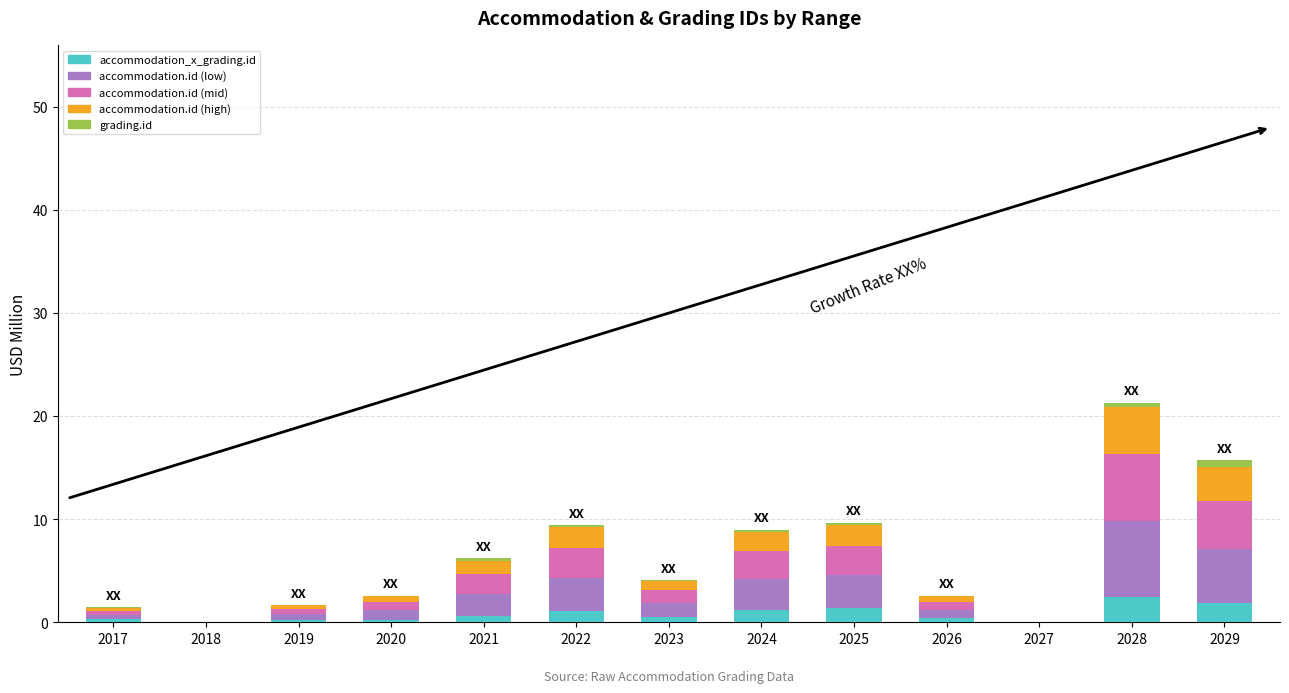

Rank the categories by accommodation.id (high) value from highest to lowest.

2028, 2029, 2022, 2025, 2024, 2021, 2023, 2020, 2026, 2019, 2017, 2018, 2027